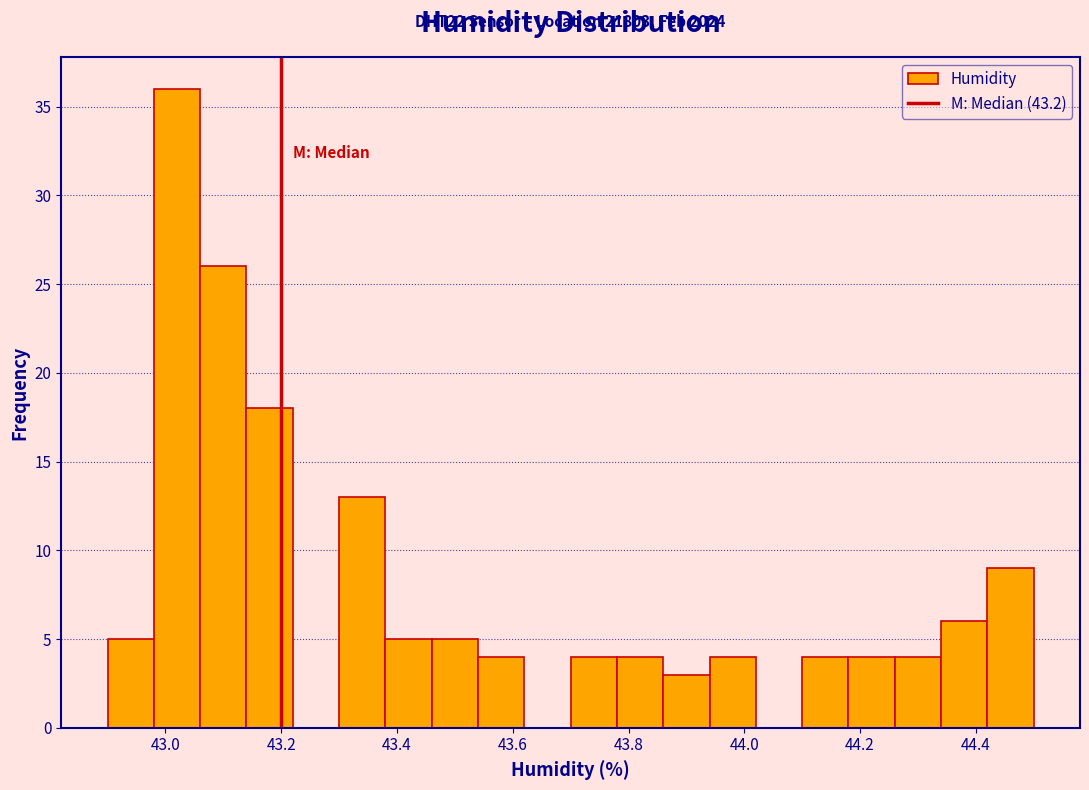

Which range on the x-axis has the tallest bar?

42.98 to 43.06